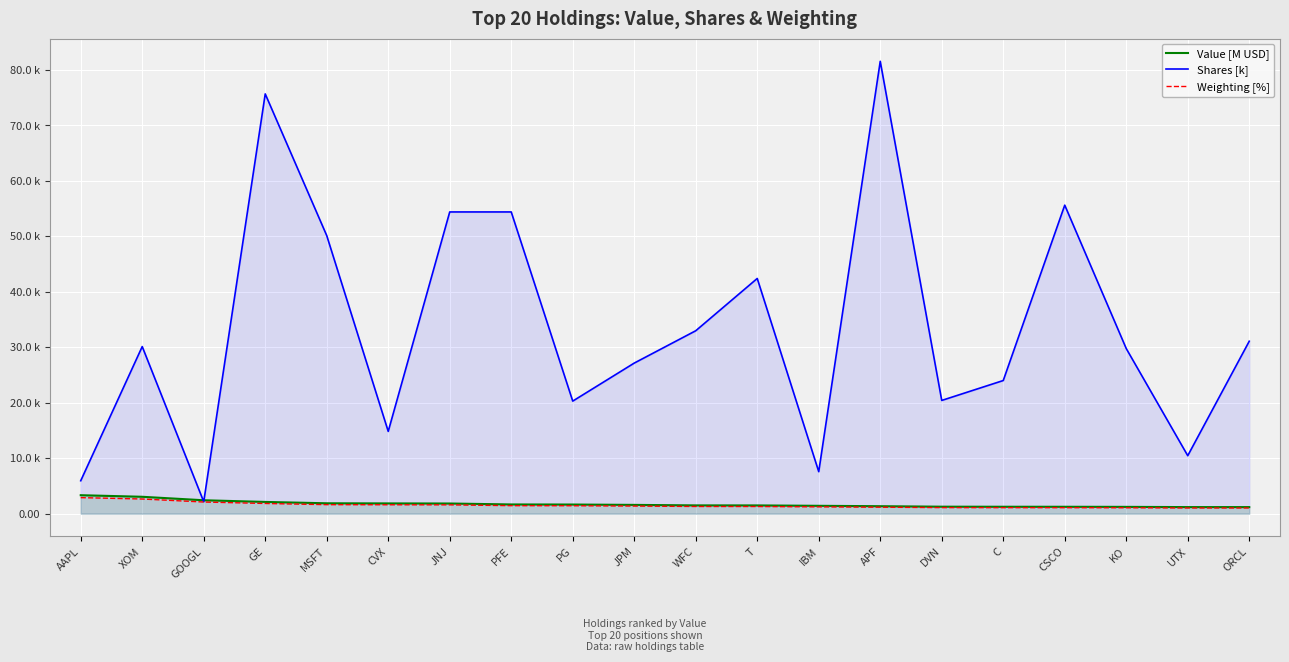

Reading right to left, transcribe all the data shown in this chart.

Value [M USD]: 1.2	1.2	1.2	1.2	1.3	1.3	1.4	1.4	1.5	1.5	1.6	1.7	1.7	1.8	1.9	1.9	2.1	2.4	3.0	3.3
Shares [k]: 31.1	10.5	29.8	55.6	24.0	20.4	81.5	7.6	42.4	33.0	27.1	20.3	54.4	54.4	14.8	50.1	75.7	2.2	30.1	5.9
Weighting [%]: 1.0	1.0	1.1	1.1	1.1	1.1	1.2	1.2	1.3	1.3	1.4	1.4	1.4	1.6	1.6	1.6	1.8	2.1	2.6	2.9